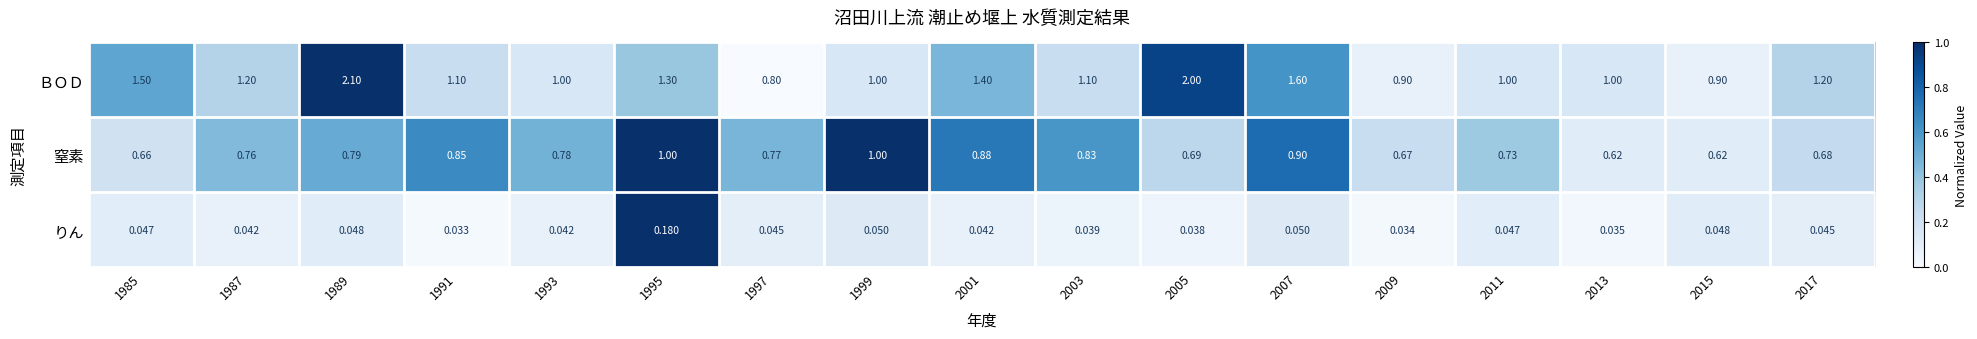

What is the total value across all series at 1997?

1.6